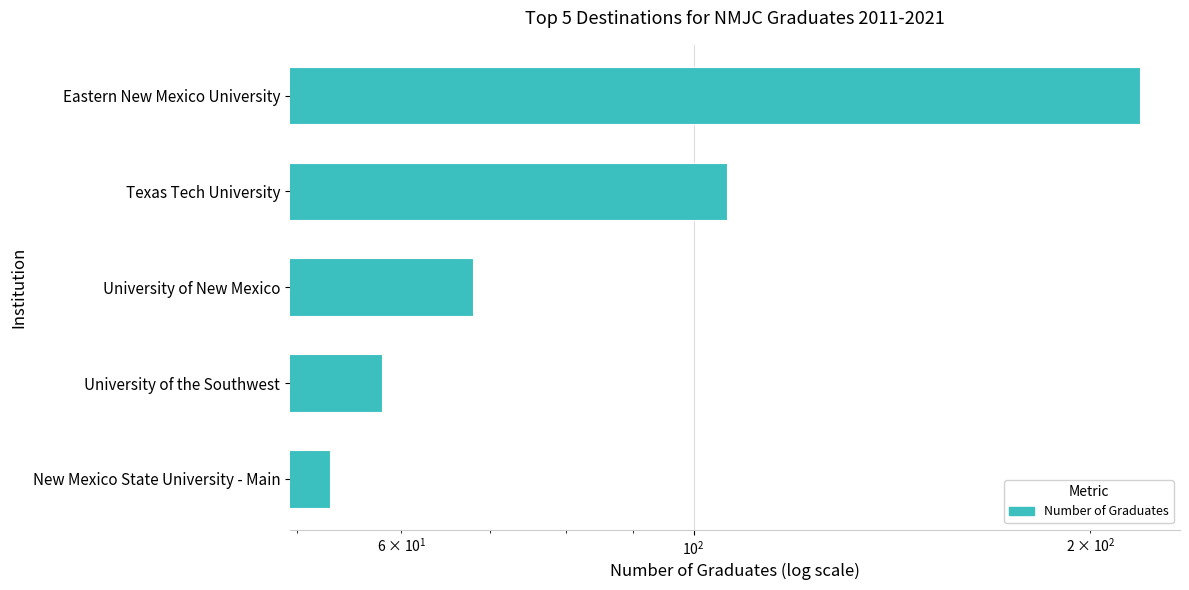

What is the value of the 4th bar from the left?

58